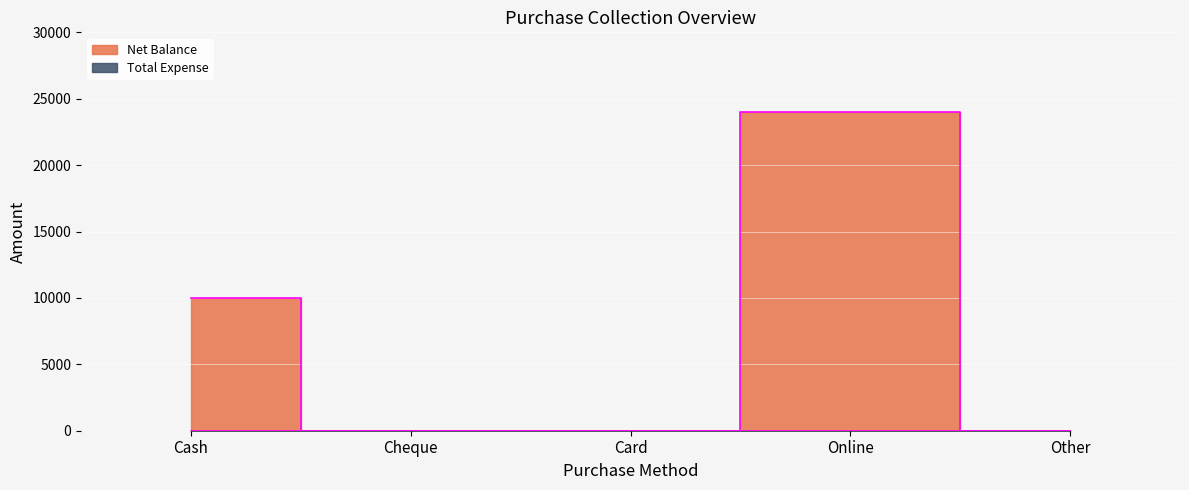

At which category does the data reach its first local peak?

Online